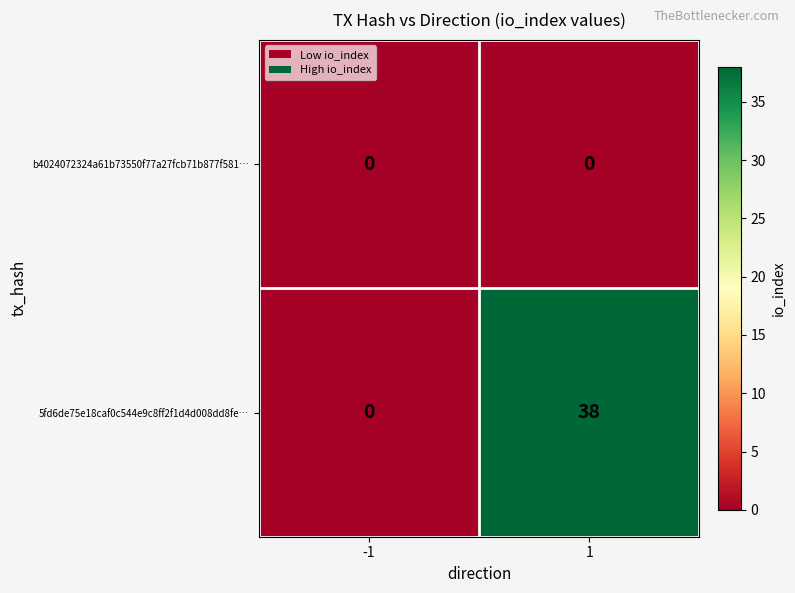

Which series has the widest spread of values?

5fd6de75e18caf0c544e9c8ff2f1d4d008dd8fe…